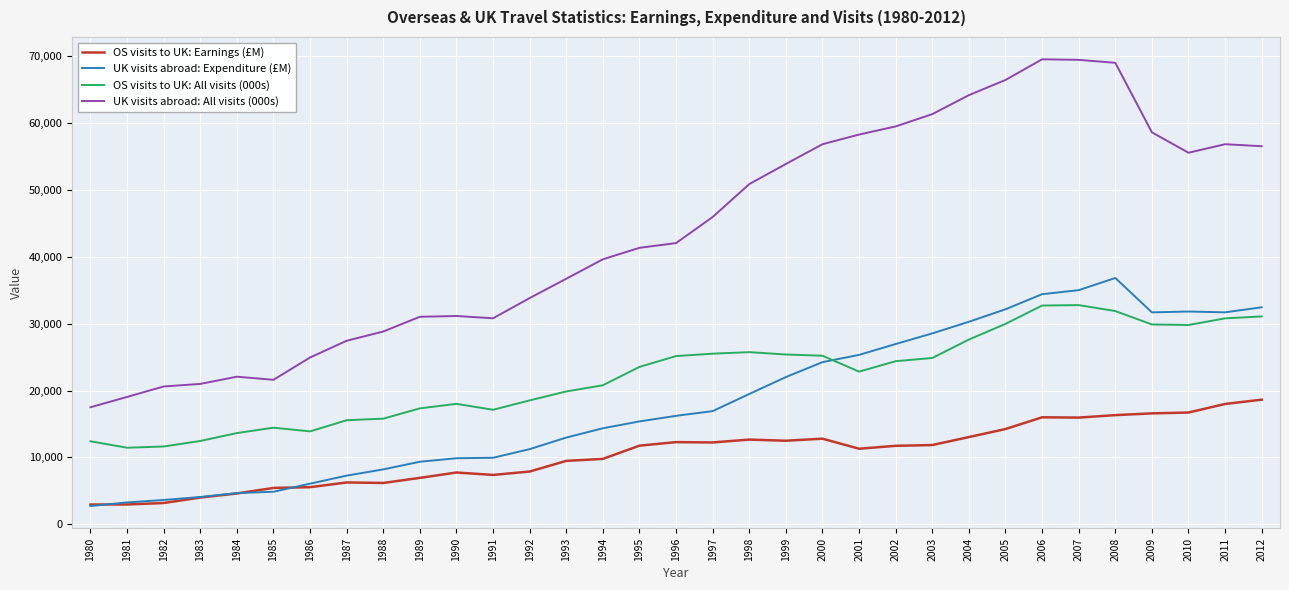

Read the OS visits to UK: All visits (000s) value at 2007, to the nearest 10.

32780